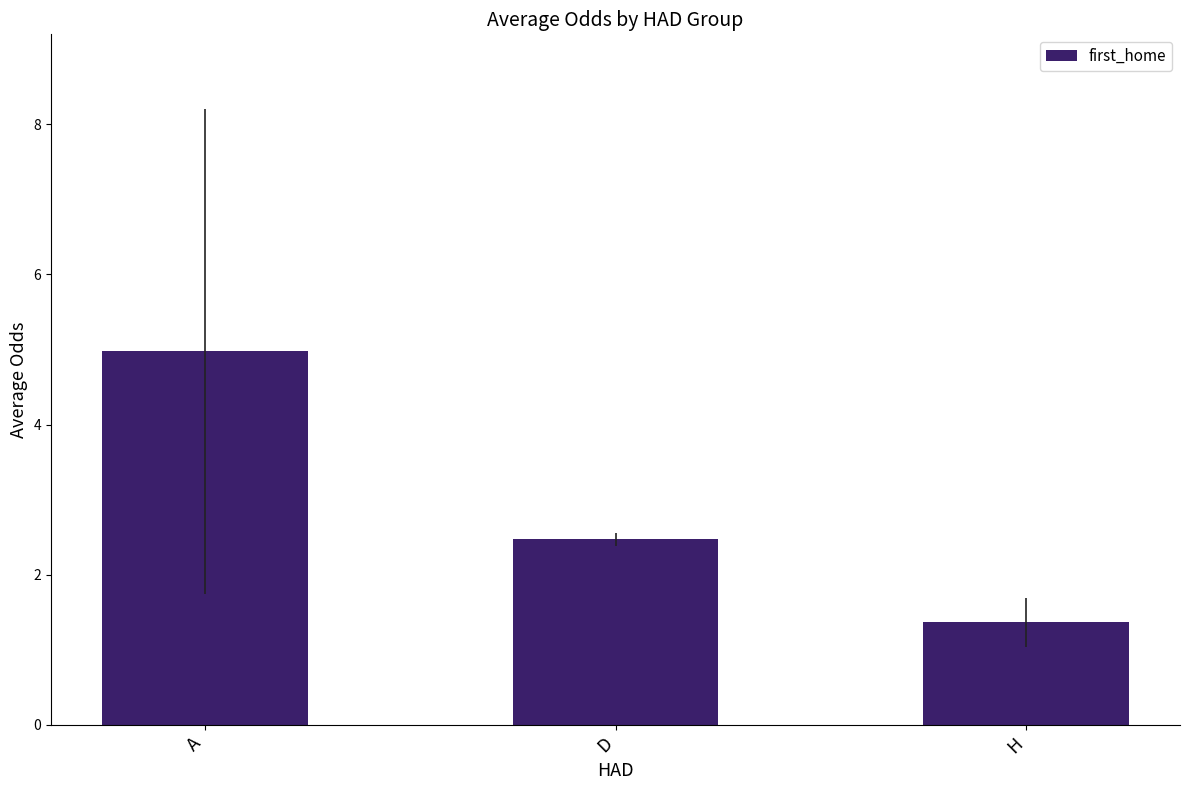

What is the difference between the values at A and H?

3.6